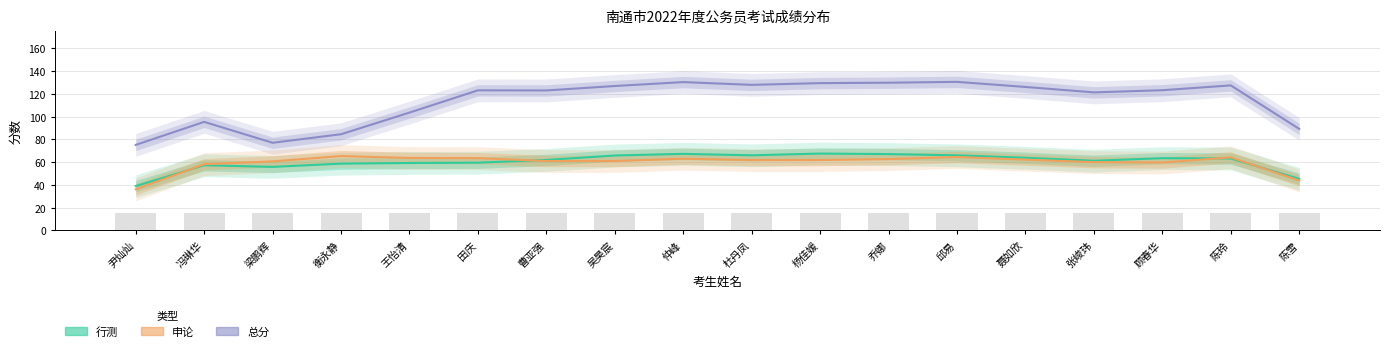

What is the difference between the second highest and minimum values in the 总分 series?

55.1